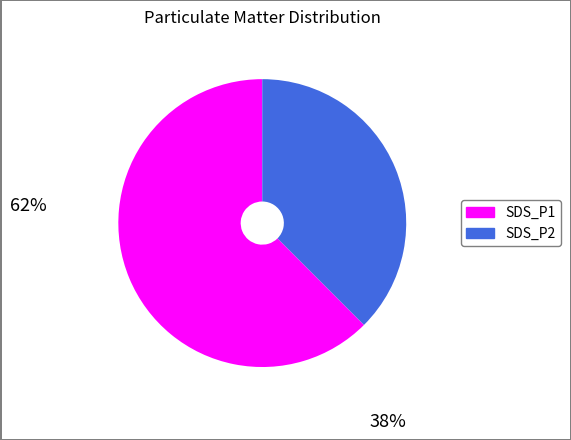

Combined, do SDS_P1 and SDS_P2 account for over 50%?

Yes